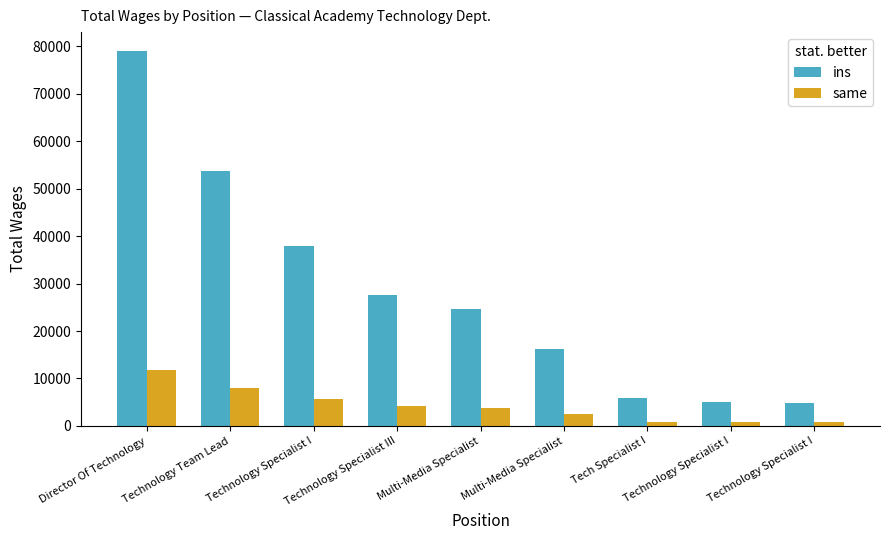

How many bars are there in each group?

2